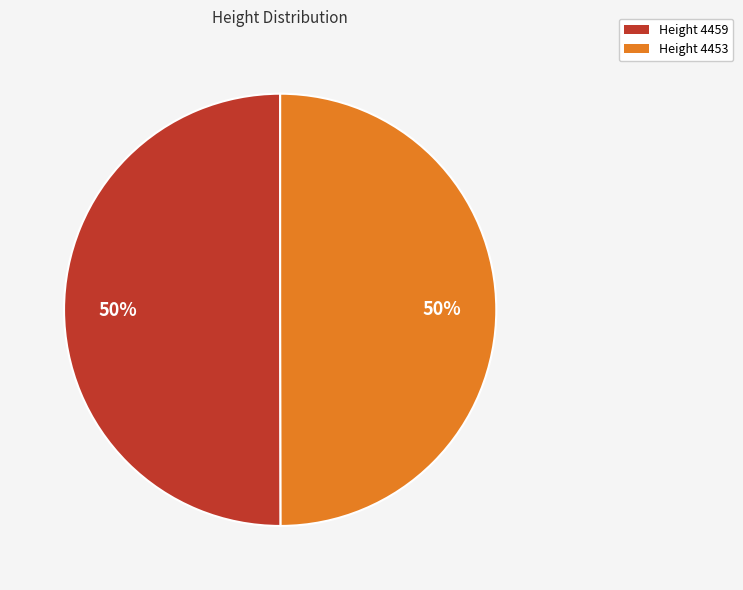

Do Height 4459 and Height 4453 together represent more than half of the pie?

Yes